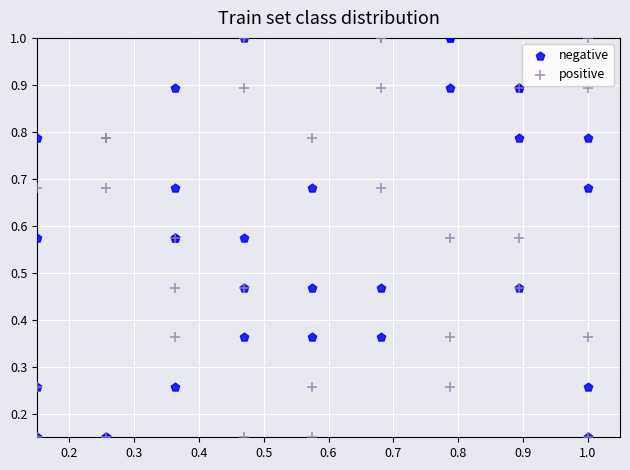

What are all the series names shown in the legend?

negative, positive